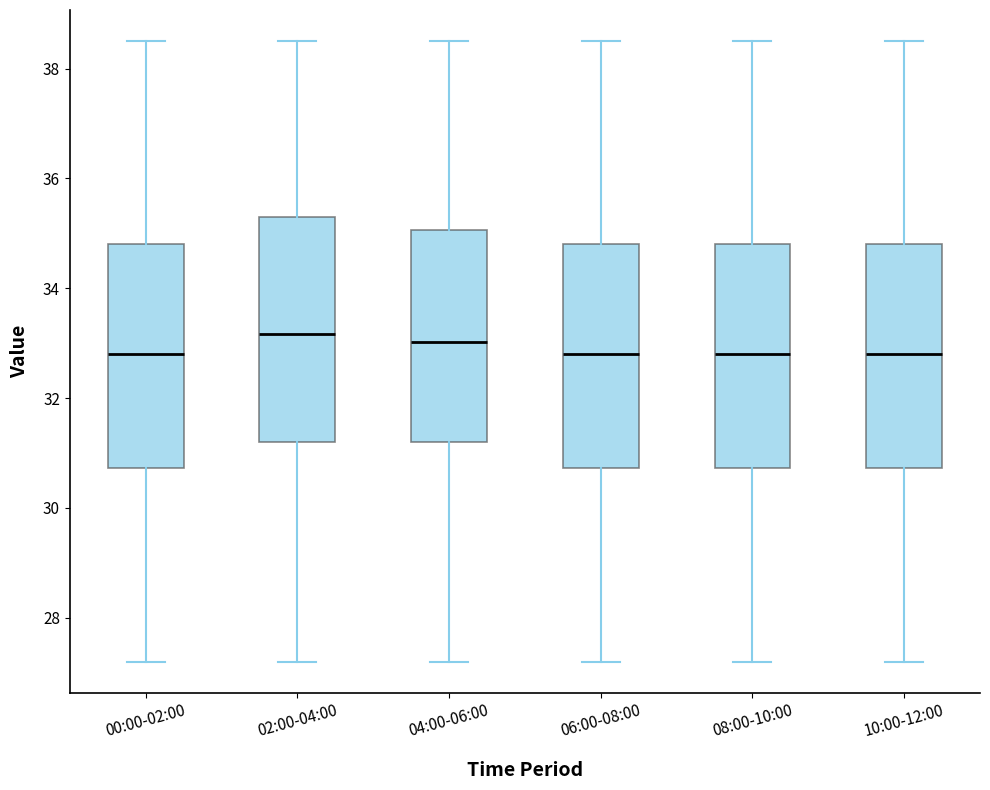

Where does the lower whisker of the box for 06:00-08:00 end on the y-axis? The values are not printed on the chart, so give them approximately, as read against the axis.

27.2